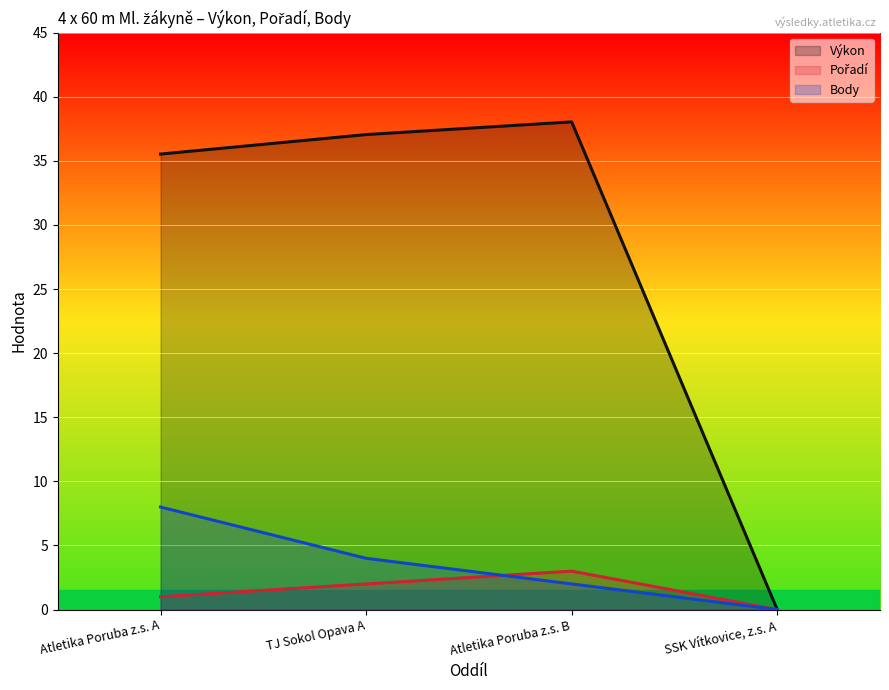

What is the label of the 2nd point from the left?

TJ Sokol Opava A